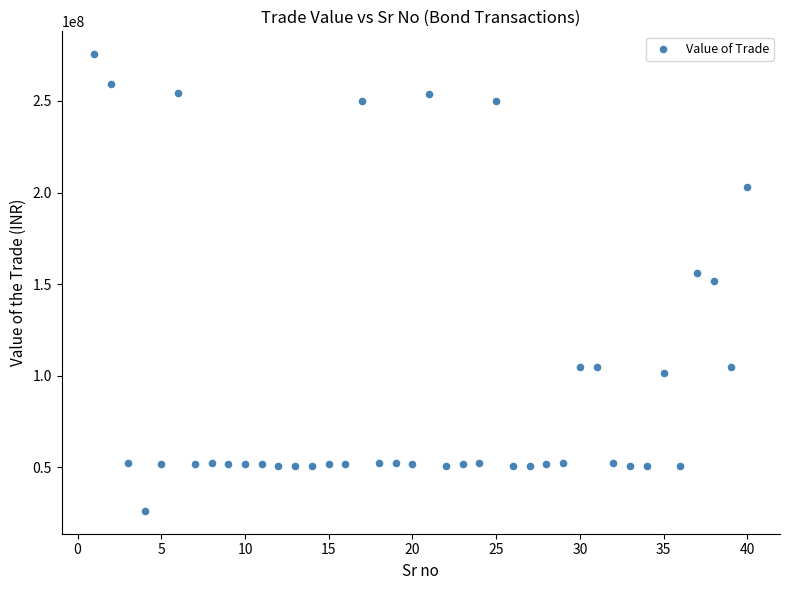

What is the range of Y values (max minus min)?

249382000.0